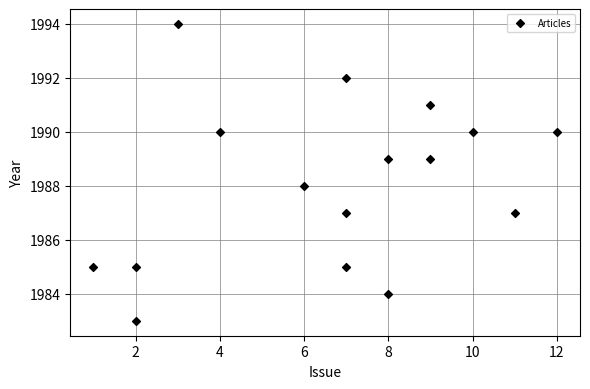

What is the range of X values (max minus min)?

11